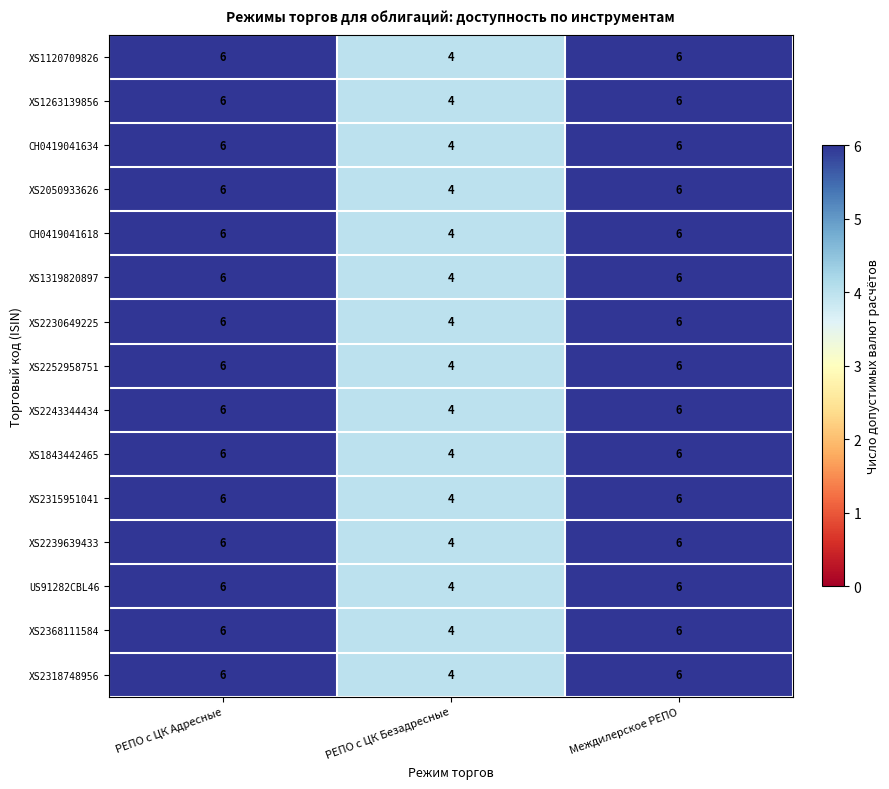

What is the average value of the XS2243344434 series?

5